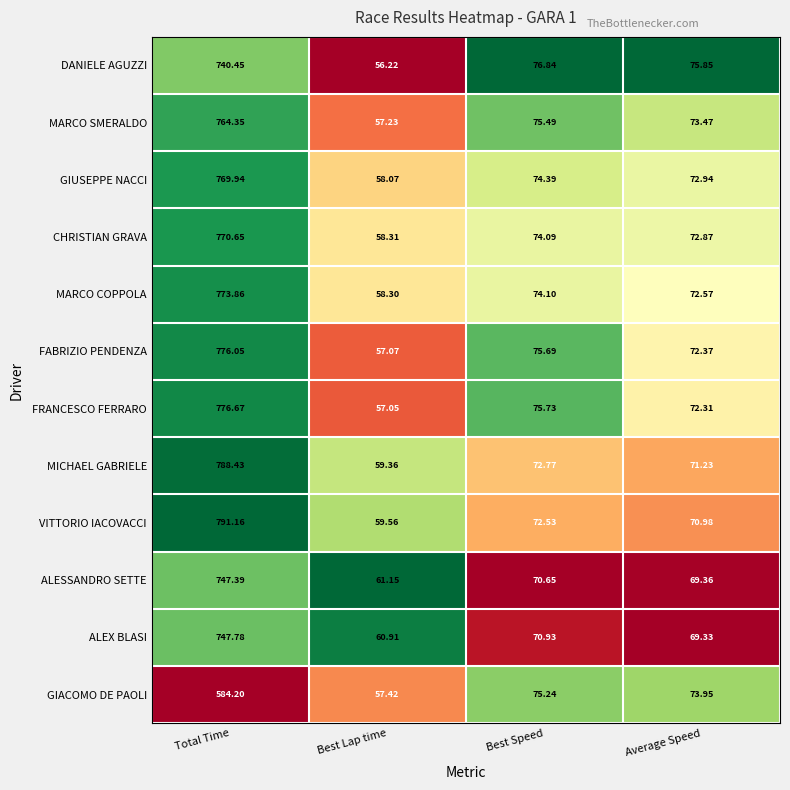

Which series has the largest total across all categories?

VITTORIO IACOVACCI